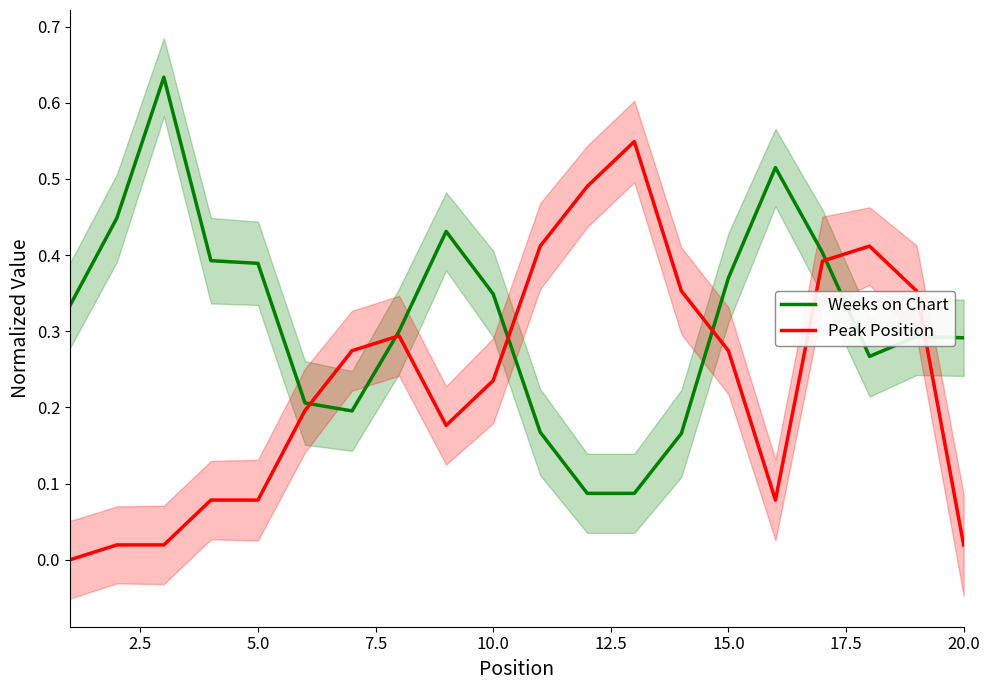

Reading left to right, what are all the values shown in this chart?

Weeks on Chart: 0.3	0.4	0.6	0.4	0.4	0.2	0.2	0.3	0.4	0.3	0.2	0.1	0.1	0.2	0.4	0.5	0.4	0.3	0.3	0.3
Peak Position: 0.0	0.0	0.0	0.1	0.1	0.2	0.3	0.3	0.2	0.2	0.4	0.5	0.5	0.4	0.3	0.1	0.4	0.4	0.4	0.0